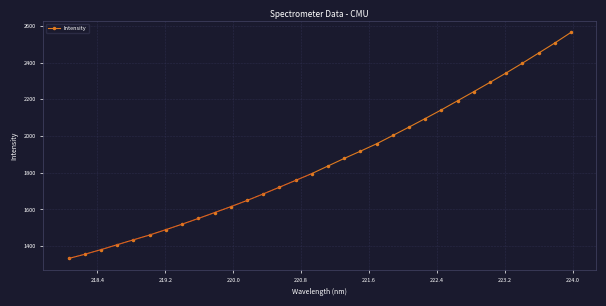

True or false: Intensity has more than 2 points higher than both neighbors.

False